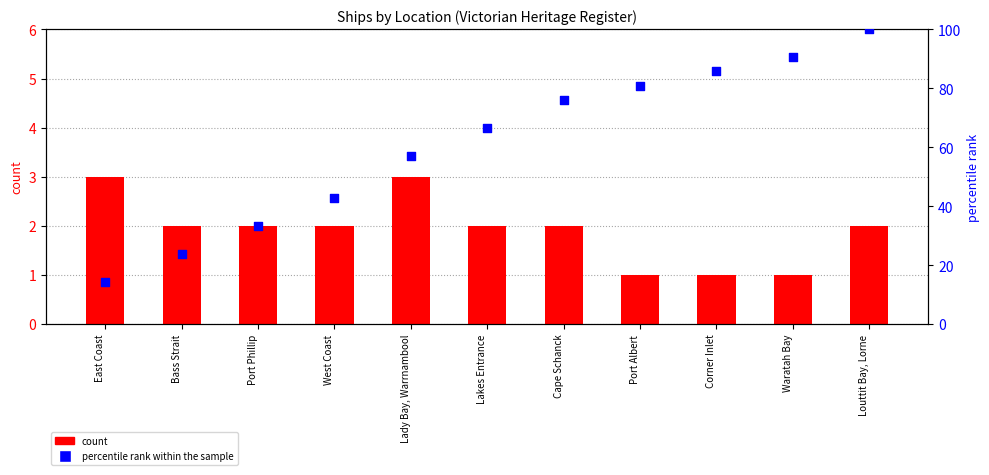

Which series contains the lowest Y value?

count